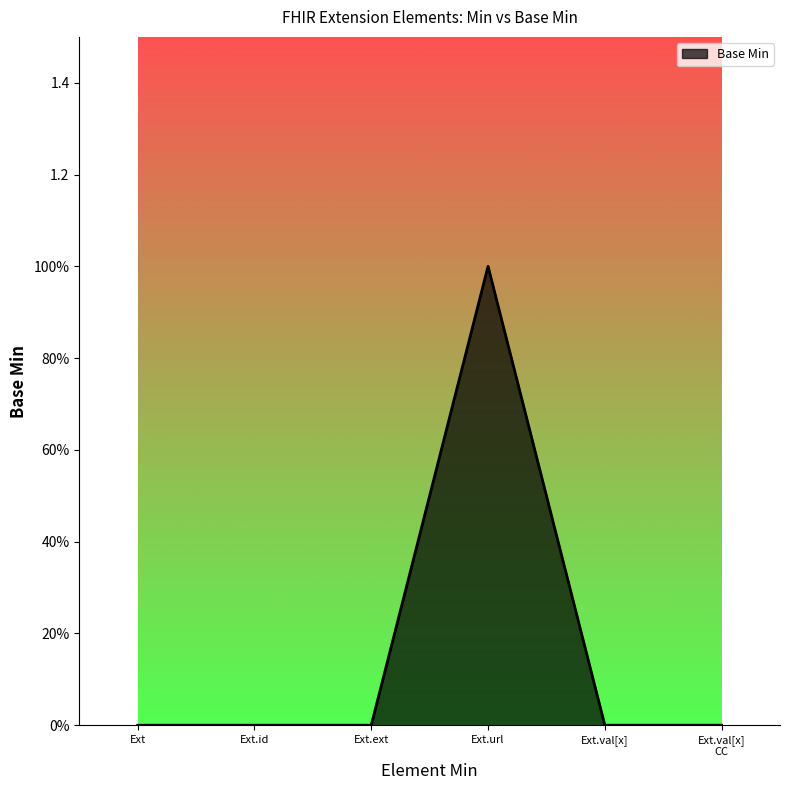

Is this an area chart (filled region under the line)?

Yes